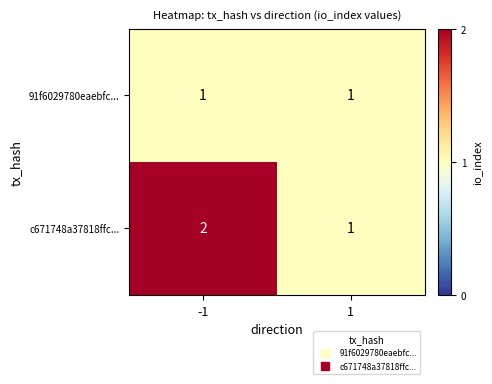

Which series has the largest total across all categories?

c671748a37818ffc...